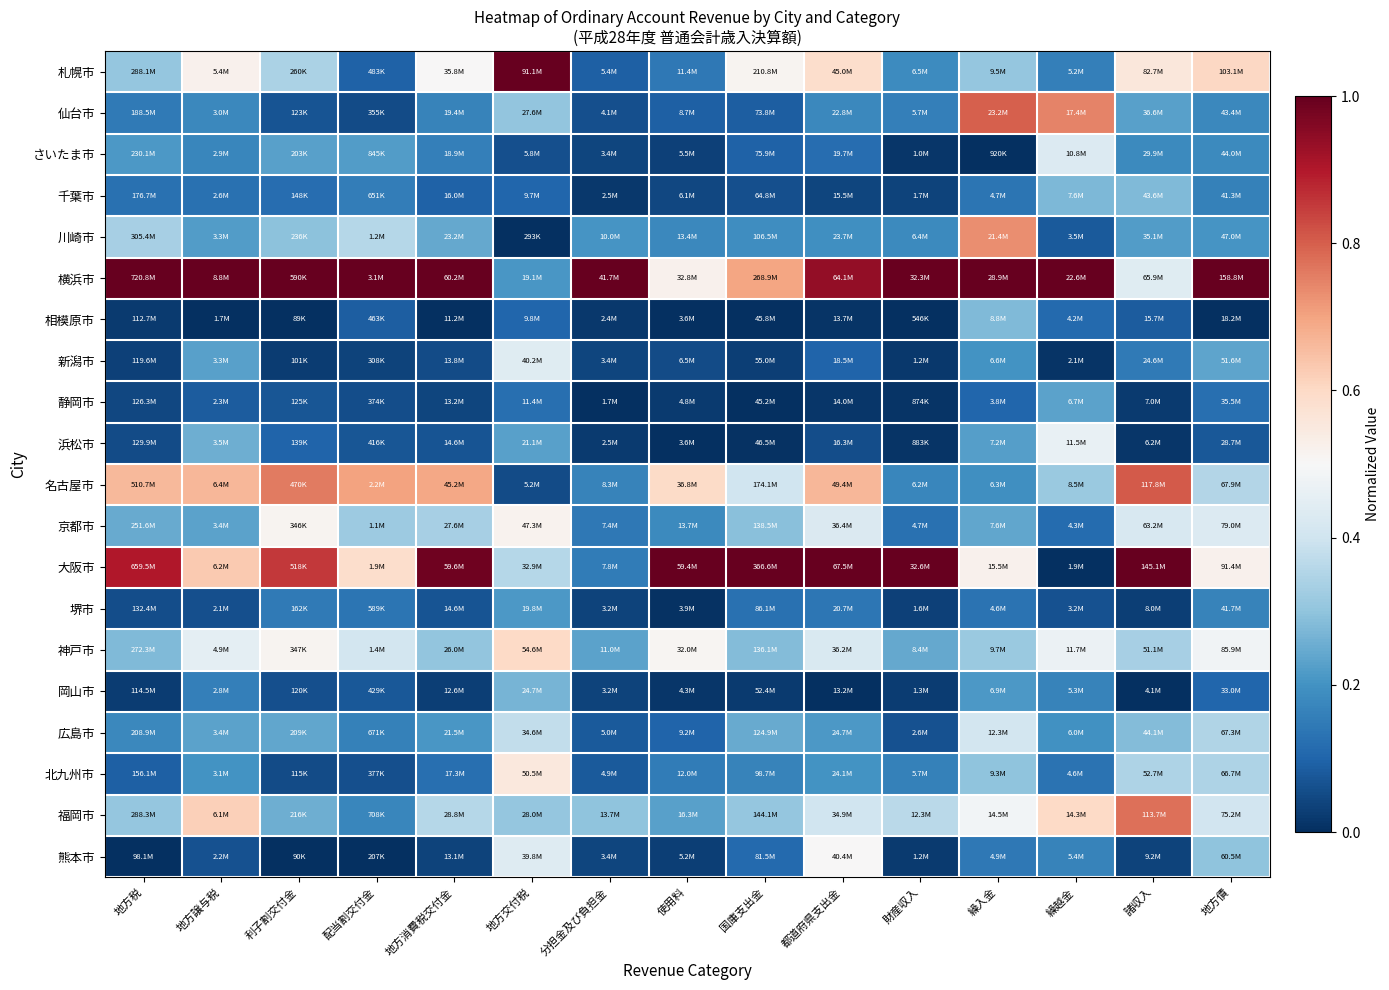

What is the spread (max minus min) of values at 諸収入?

1.0